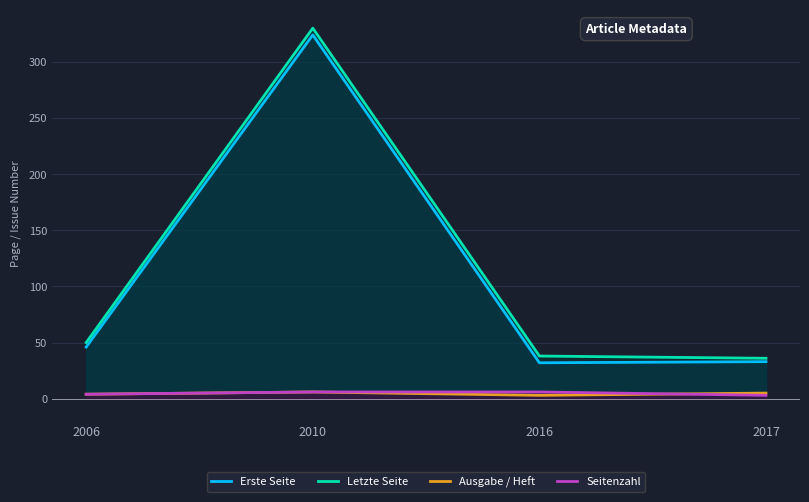

Is the value of Ausgabe / Heft at 2010 greater than the value of Letzte Seite at 2016?

No